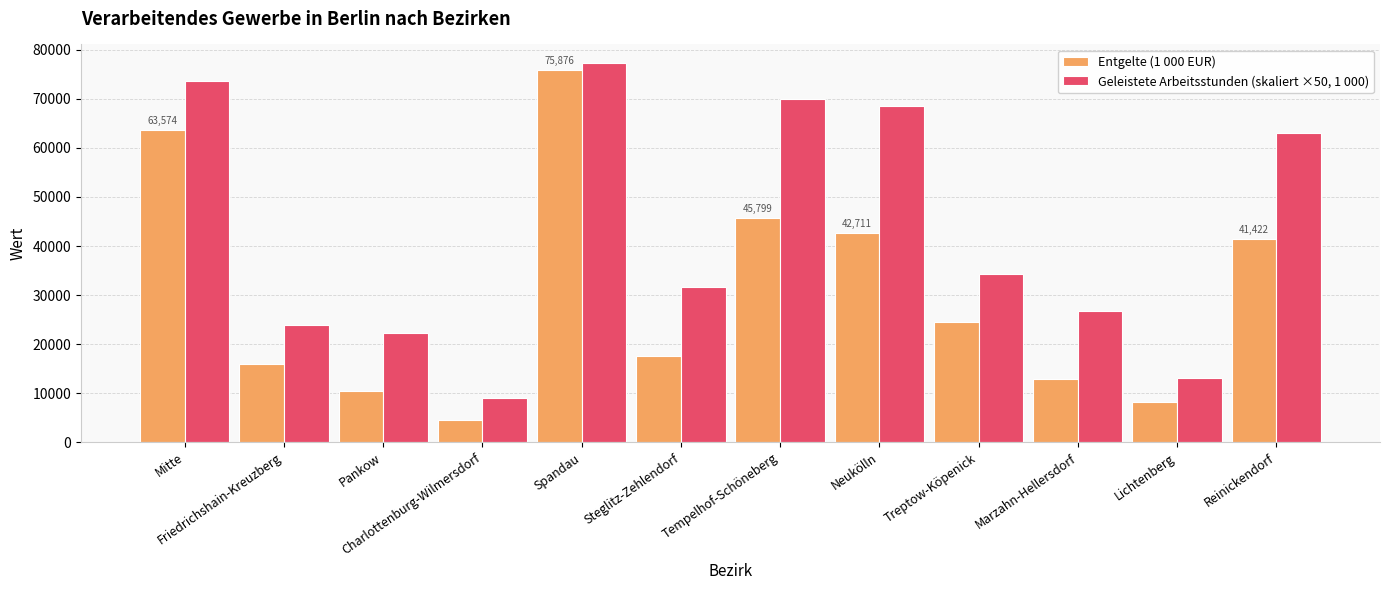

Which series changed the most between Pankow and Charlottenburg-Wilmersdorf?

Geleistete Arbeitsstunden (skaliert ×50, 1 000)